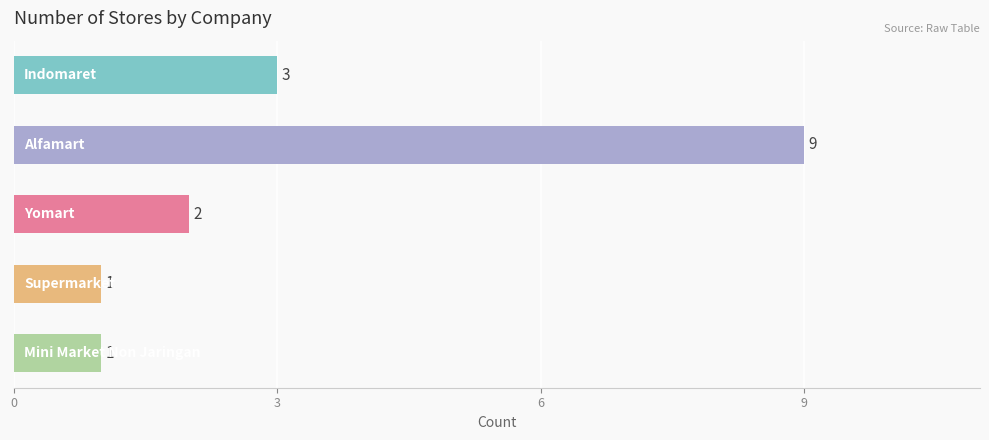

What is the difference between the maximum and minimum values?

8